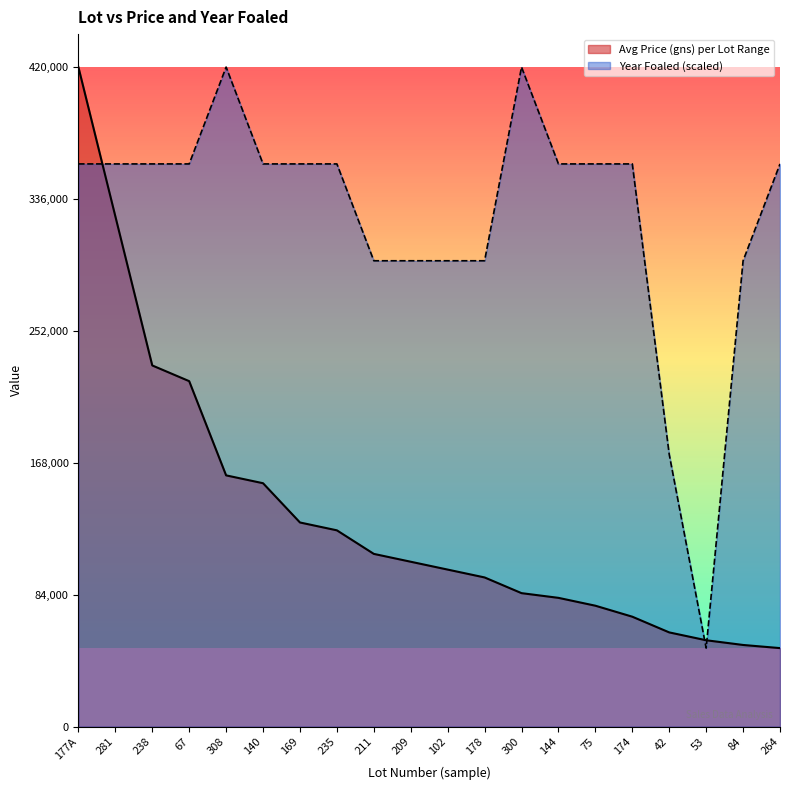

Where does the Year Foaled series first go above 358333?

177A